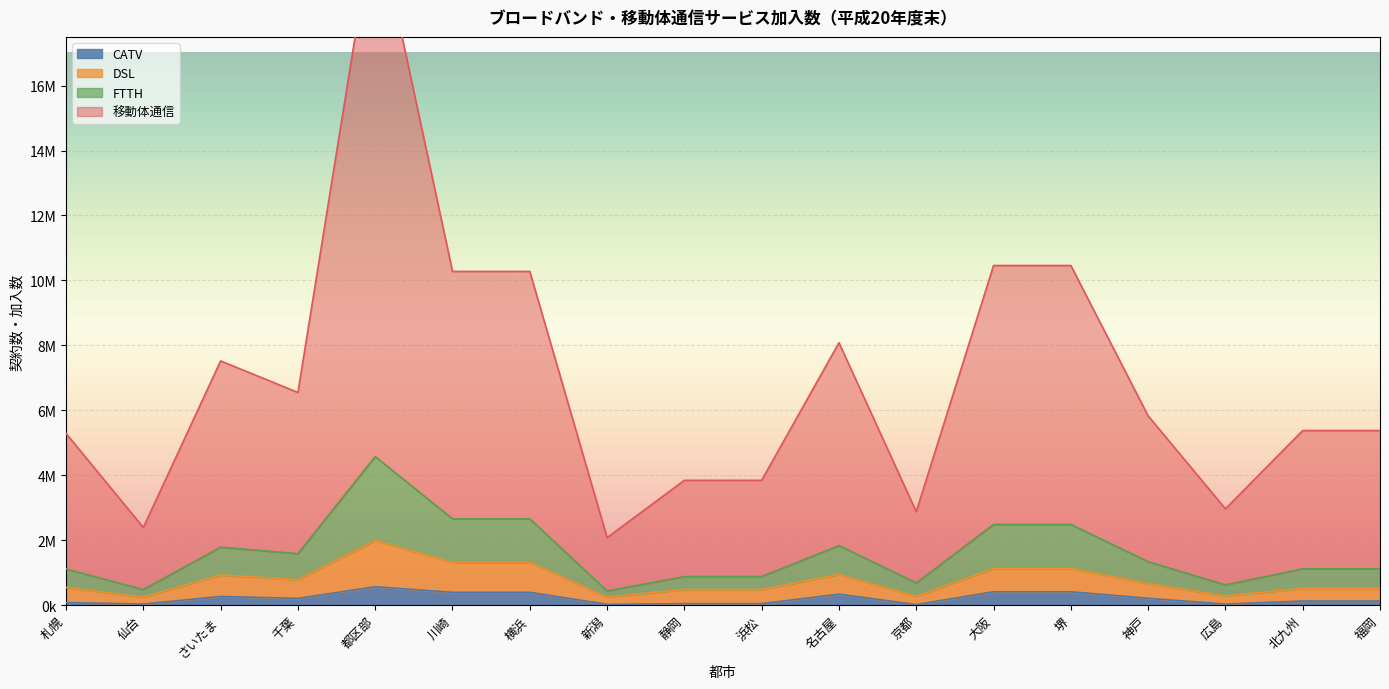

True or false: CATV and DSL cross at least once.

False